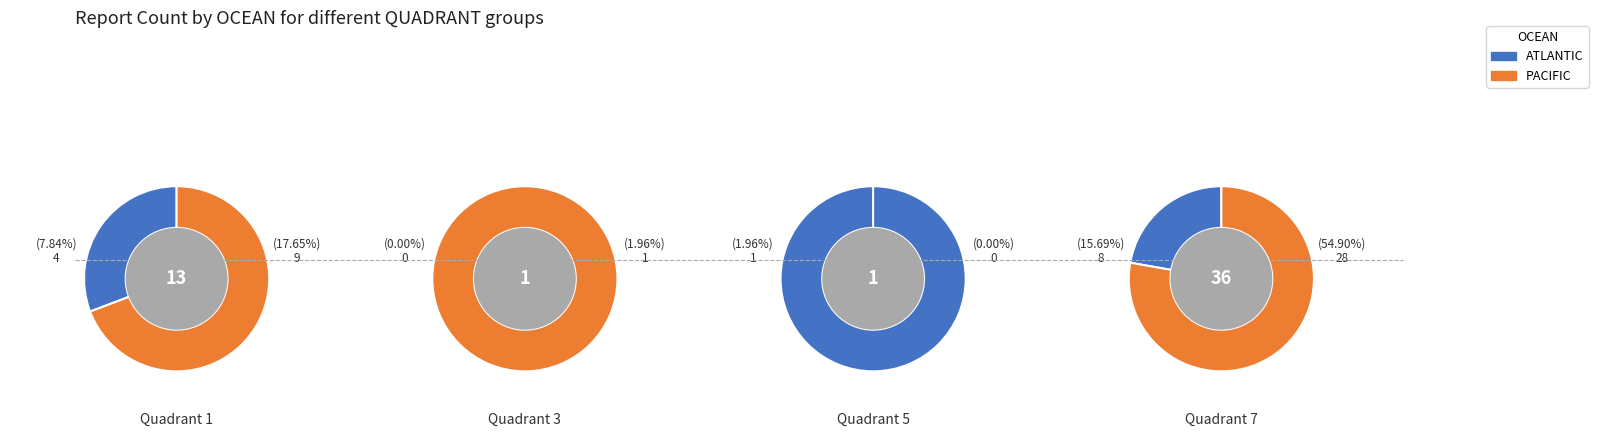

Which series has the largest range (max minus min)?

PACIFIC